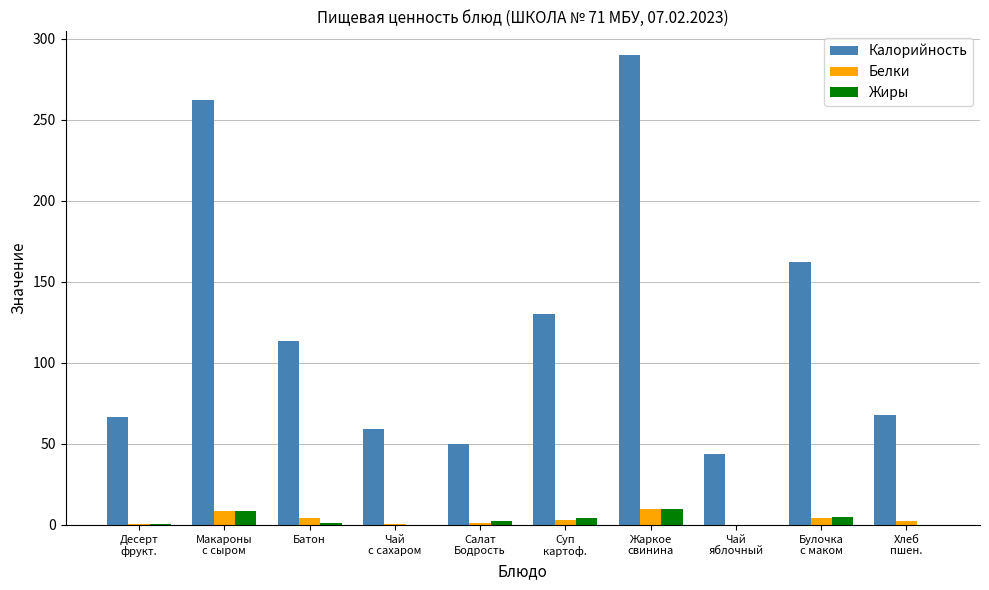

What is the greatest value displayed?

290.0